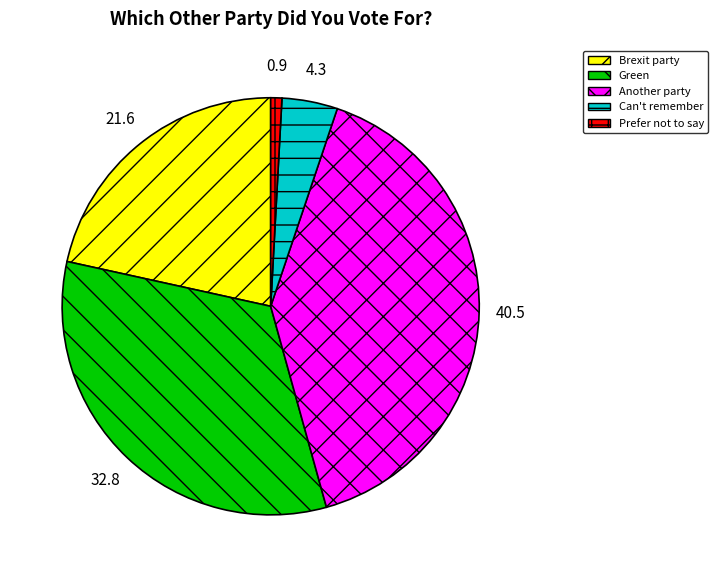

Rank the categories by value from highest to lowest.

Another party, Green, Brexit party, Can't remember, Prefer not to say